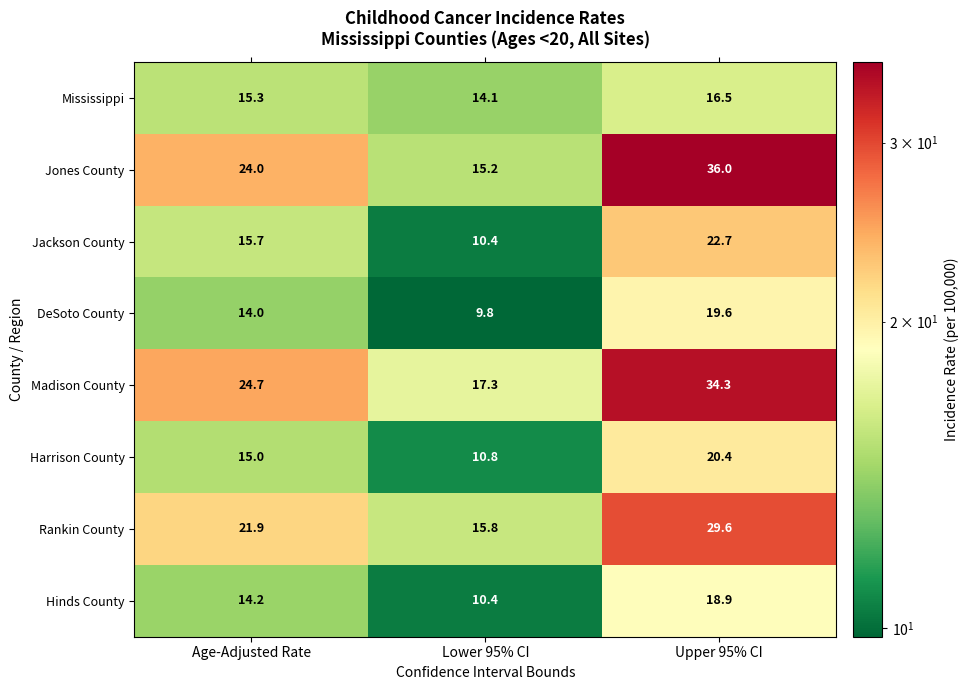

Reading left to right, extract all data points from this chart.

Mississippi: 15.3	14.1	16.5
Jones County: 24.0	15.2	36.0
Jackson County: 15.7	10.4	22.7
DeSoto County: 14.0	9.8	19.6
Madison County: 24.7	17.3	34.3
Harrison County: 15.0	10.8	20.4
Rankin County: 21.9	15.8	29.6
Hinds County: 14.2	10.4	18.9